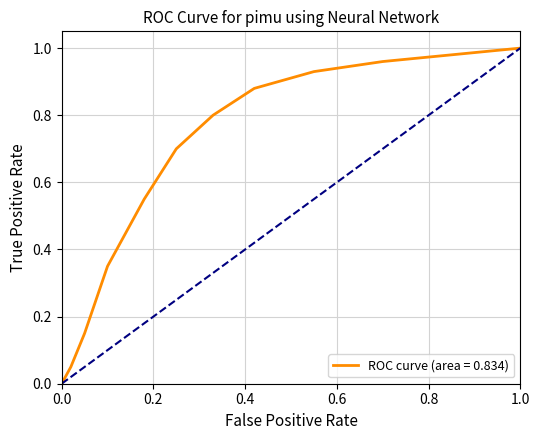

Count the number of categories in the chart.

12